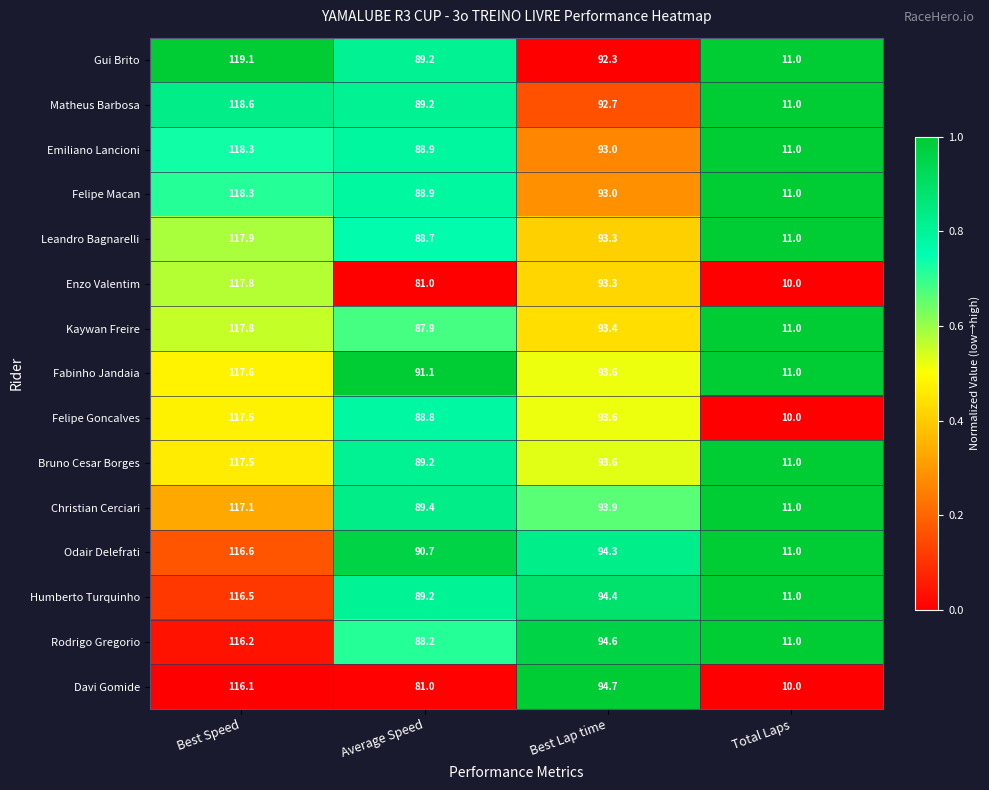

Which category has the lowest value across all series?

Total Laps